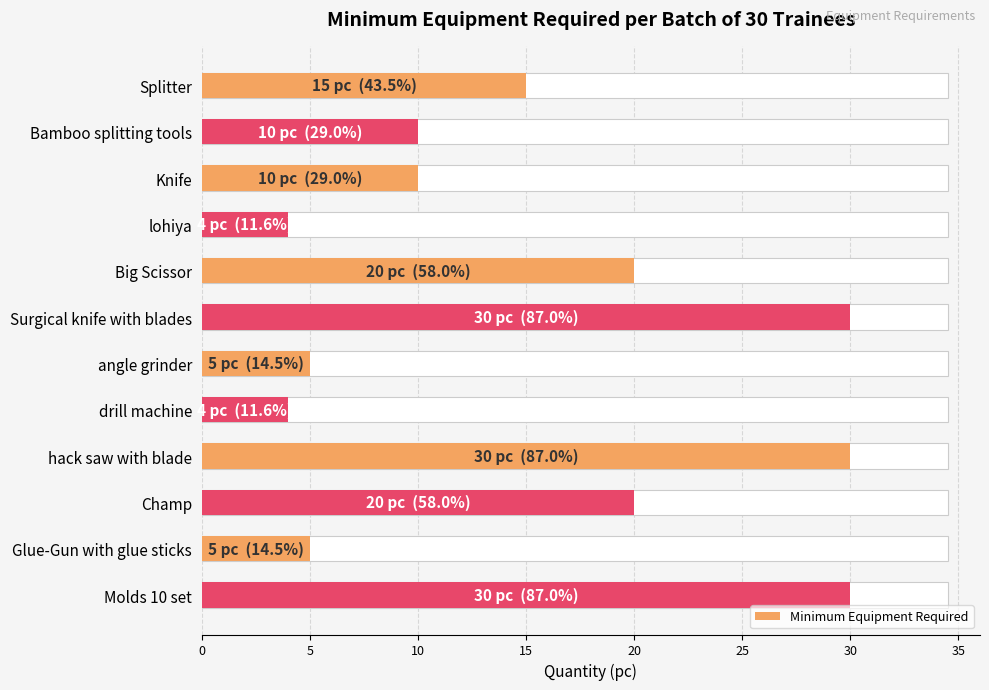

Approximately how many times larger is the value at Big Scissor compared to Champ?

1.0